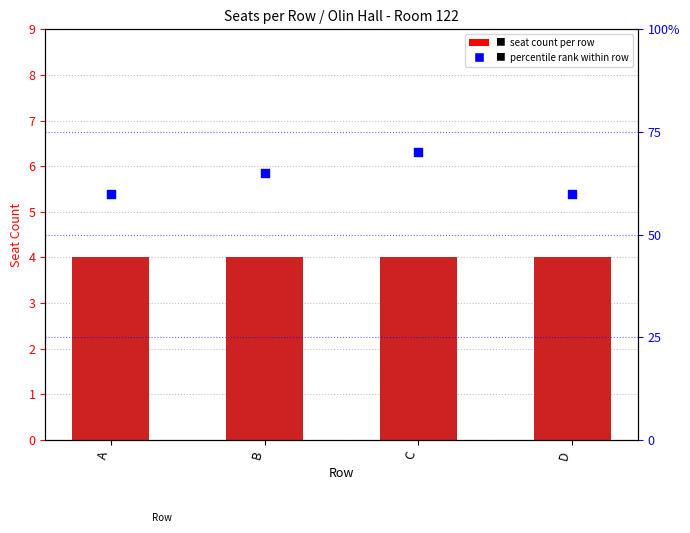

Is the value of Seat Count at C greater than the value of Percentile Rank at D?

No